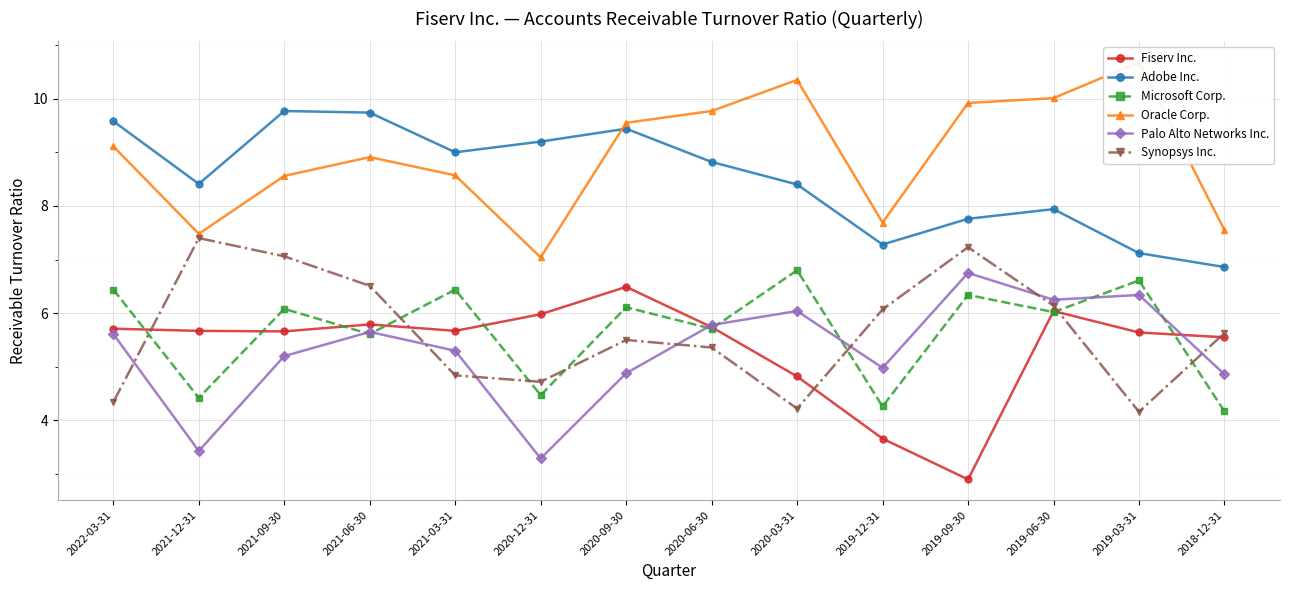

True or false: Microsoft Corp. and Oracle Corp. intersect in this chart.

False